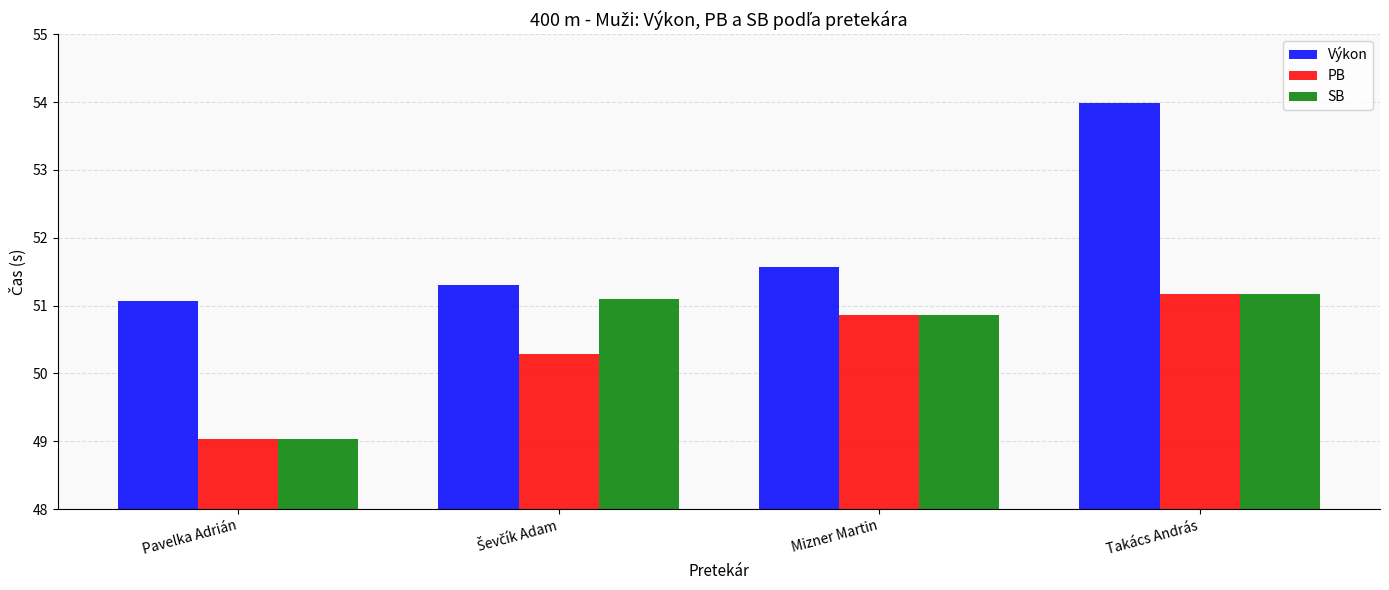

Between Mizner Martin and Takács András, which series saw the biggest shift?

Výkon